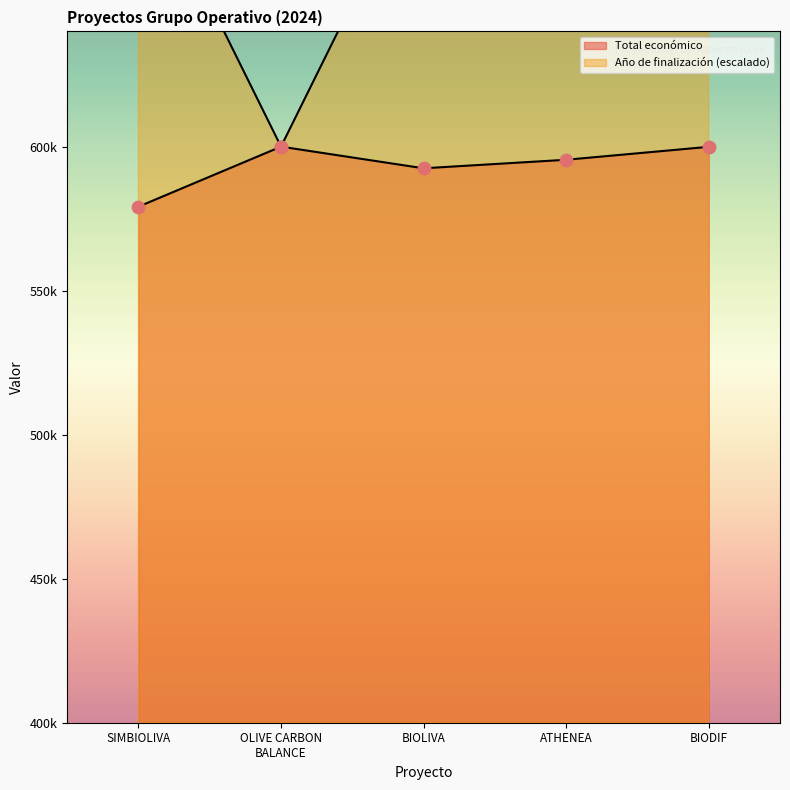

What are all the series names shown in the legend?

Total económico, Año de finalización